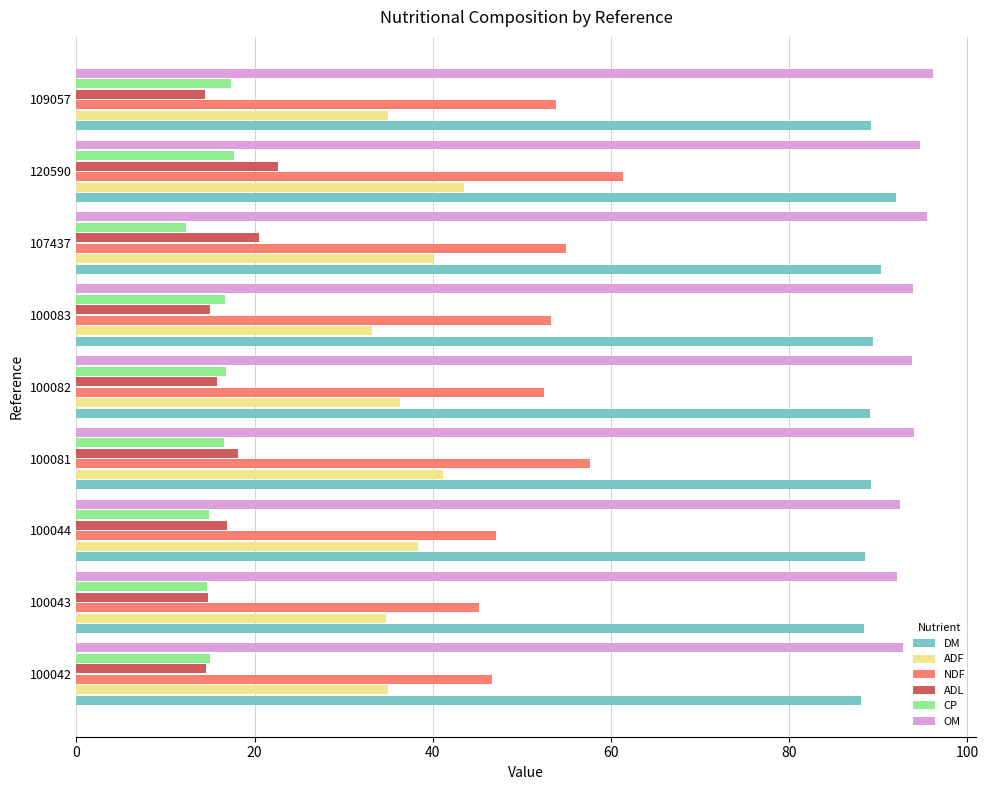

Rank the series by their maximum value, from lowest to highest.

CP, ADL, ADF, NDF, DM, OM